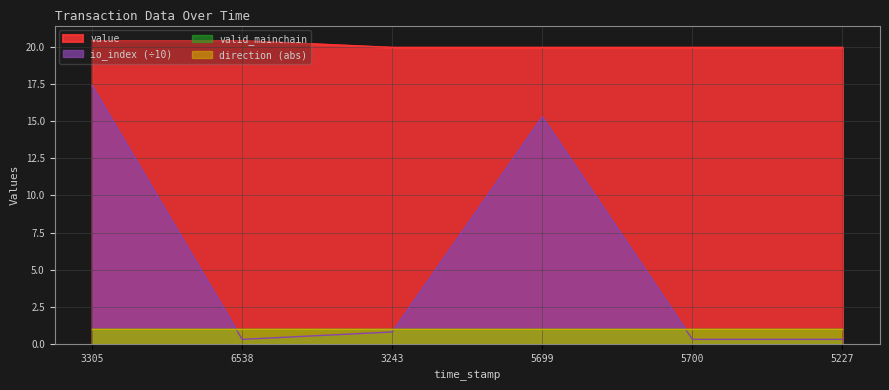

How many lines are shown in the chart?

4